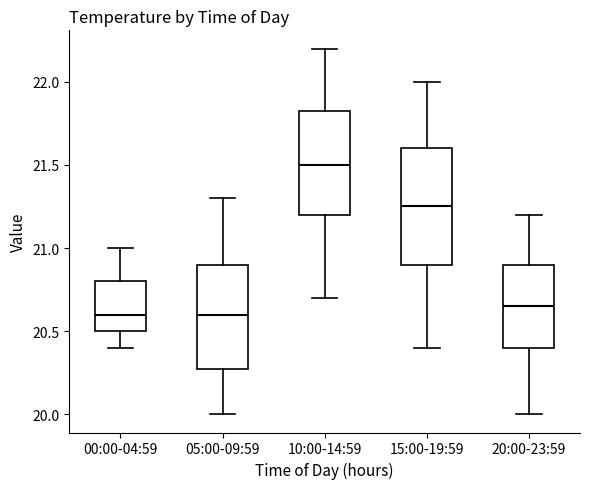

Reading left to right, transcribe this box plot: for each box, give where its median line is, the range the box spans, and where its two whiskers end, as read against the y-axis. The values are not printed on the chart, so give them approximately, as read against the axis.

00:00-04:59: median 20.60, box 20.50 to 20.80, whiskers 20.40 to 21.00
05:00-09:59: median 20.60, box 20.30 to 20.90, whiskers 20.00 to 21.30
10:00-14:59: median 21.50, box 21.20 to 21.85, whiskers 20.70 to 22.20
15:00-19:59: median 21.25, box 20.90 to 21.60, whiskers 20.40 to 22.00
20:00-23:59: median 20.65, box 20.40 to 20.90, whiskers 20.00 to 21.20